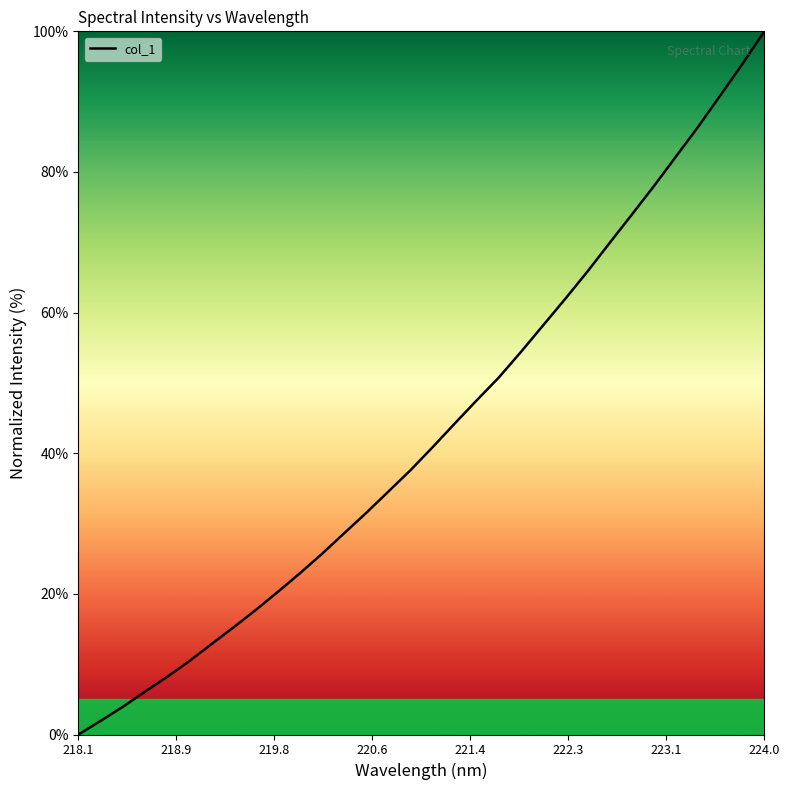

What is the maximum value shown in the chart?

100.0